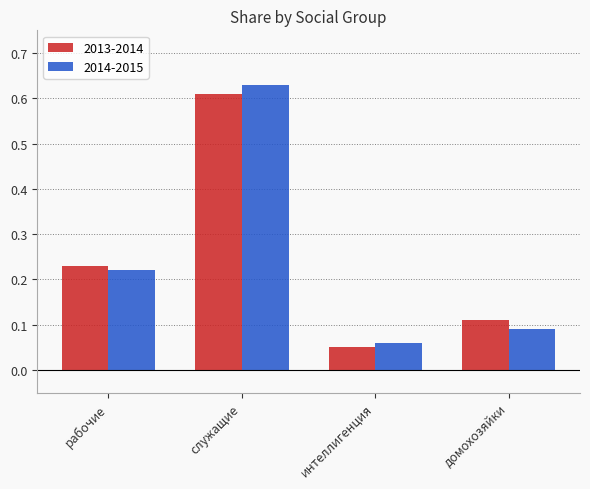

Which series changed the most between рабочие and домохозяйки?

2014-2015